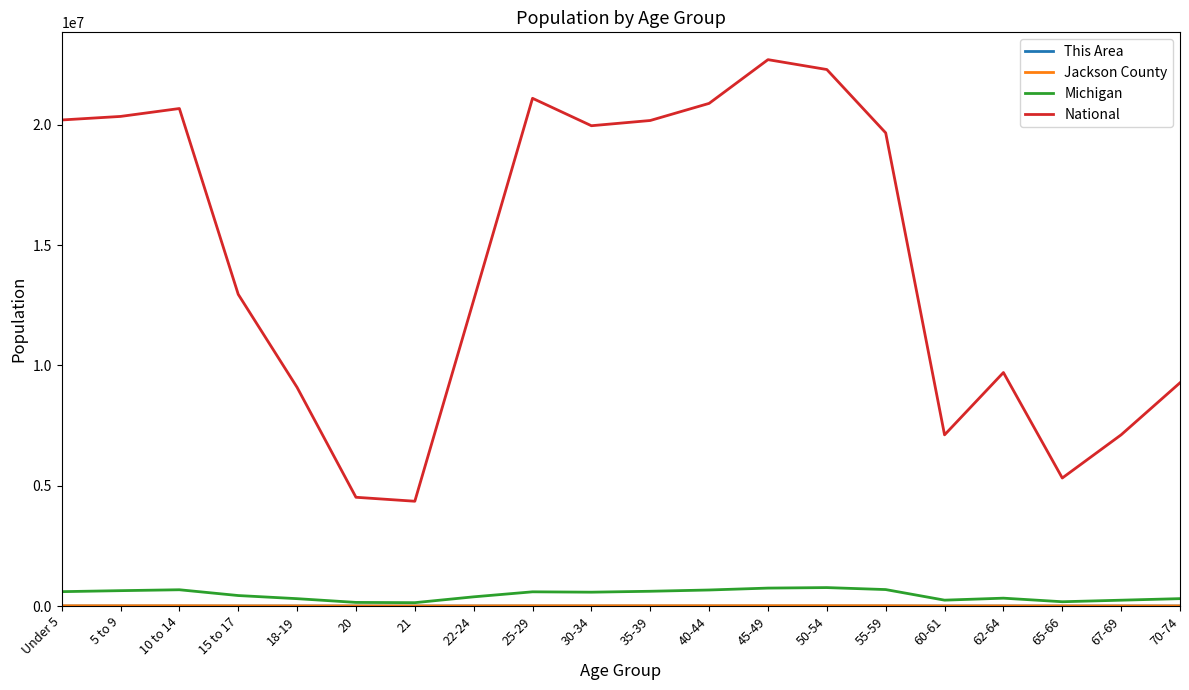

What is the total value across all series at 50-54?

23076391